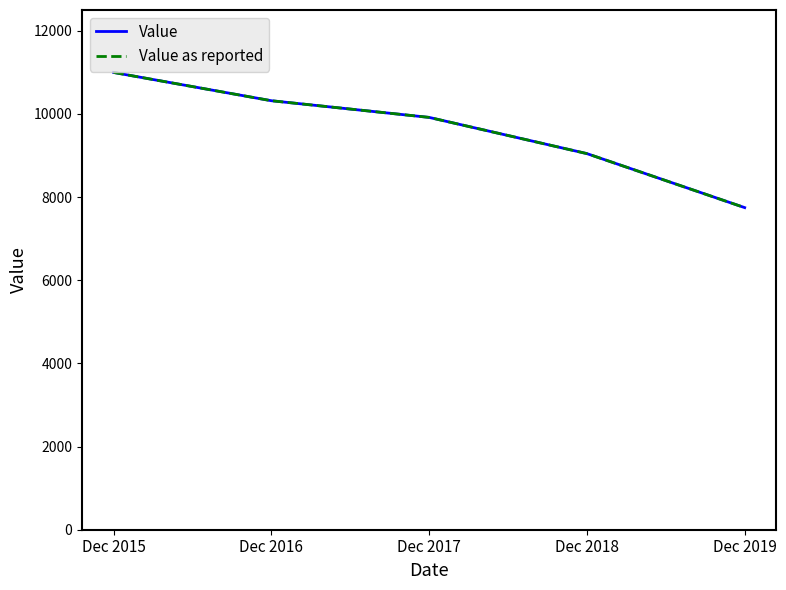

Reading right to left, what are all the values shown in this chart?

Value: Dec 2019=7747	Dec 2018=9046	Dec 2017=9917	Dec 2016=10318	Dec 2015=10998
Value as reported: Dec 2019=7747	Dec 2018=9046	Dec 2017=9917	Dec 2016=10318	Dec 2015=10998